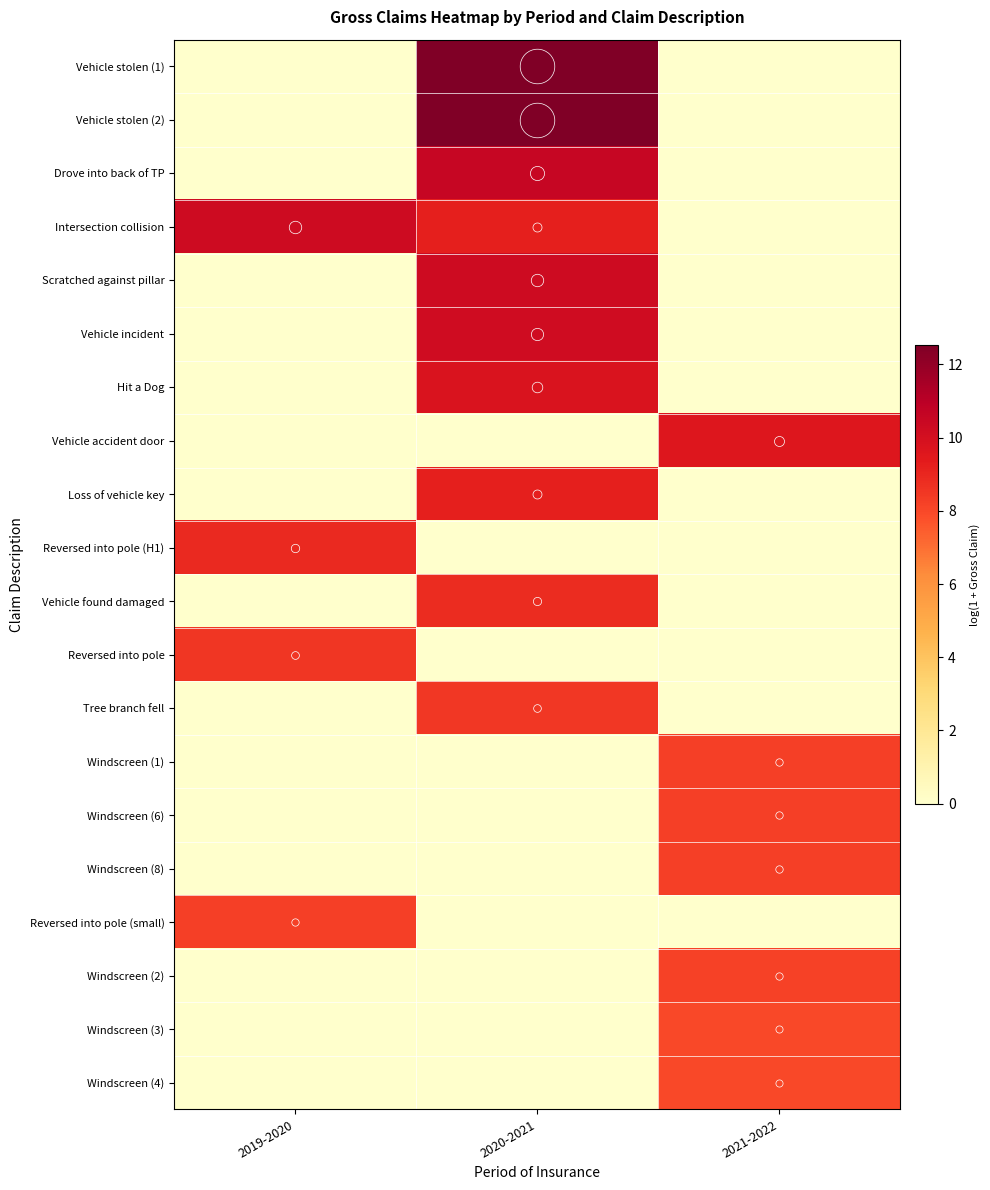

Which has a higher value, 2020-2021 or 2019-2020?

2020-2021